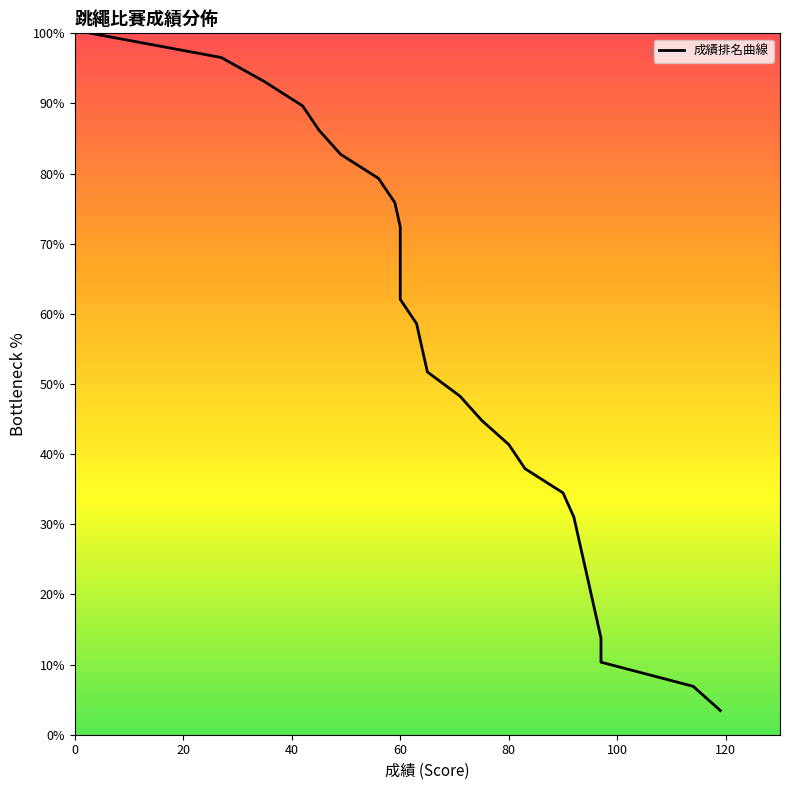

How many data points are above 51?

15